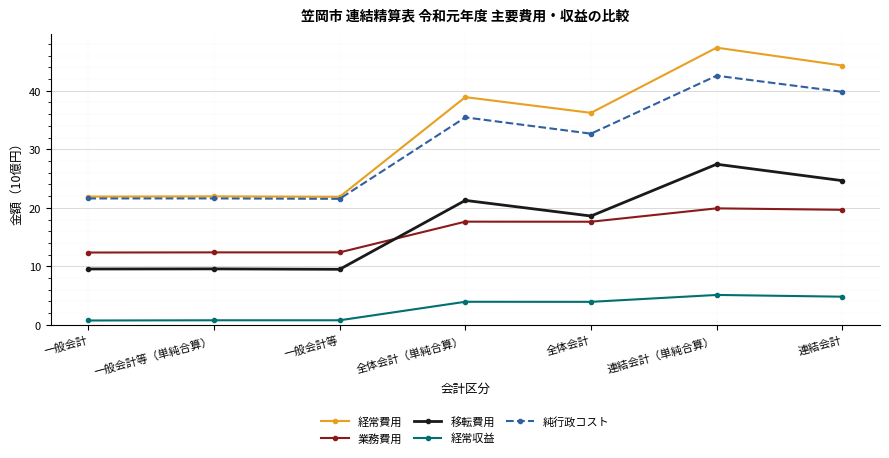

At which label does 純行政コスト first exceed 32?

全体会計（単純合算）